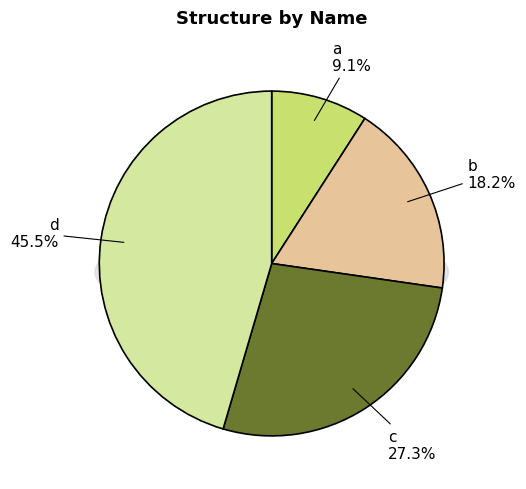

True or false: c accounts for 33% of the total.

False